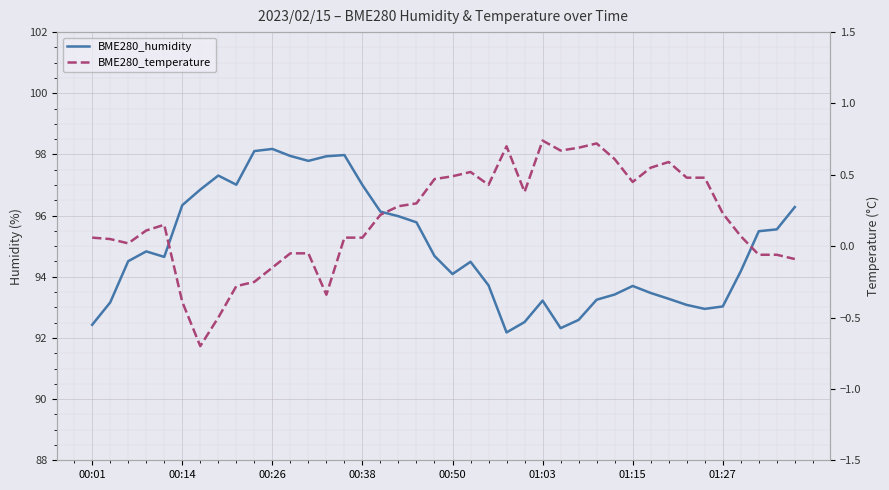

The value of BME280_humidity at 23 is 92.2. True or false?

True